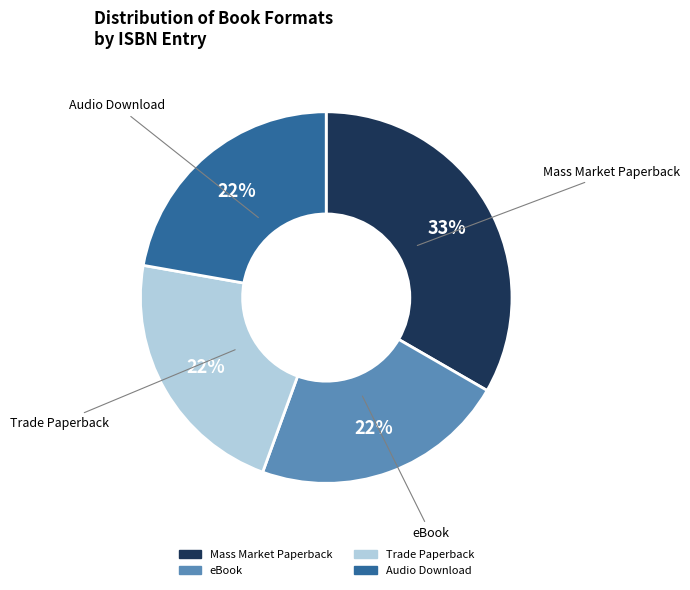

Is there any slice that represents more than half of the pie?

No